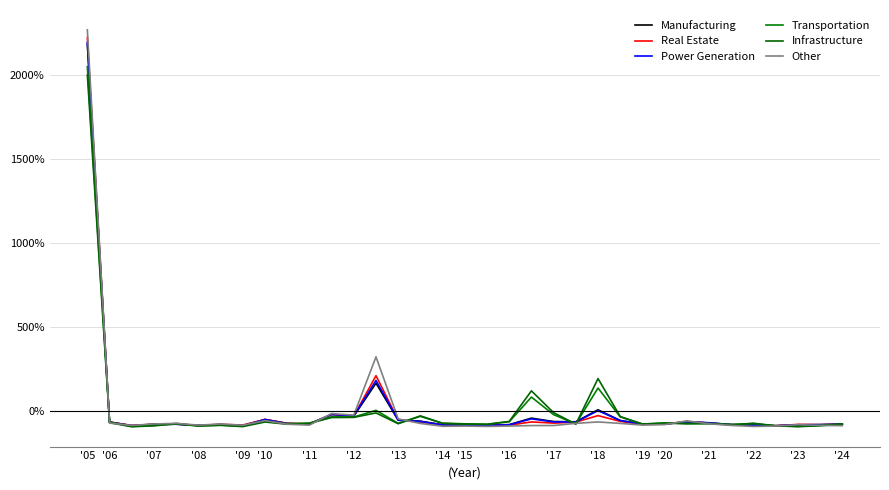

How many lines are shown in the chart?

6